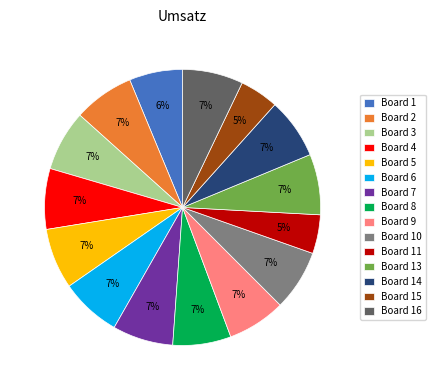

Is Board 16 the majority of the pie?

No